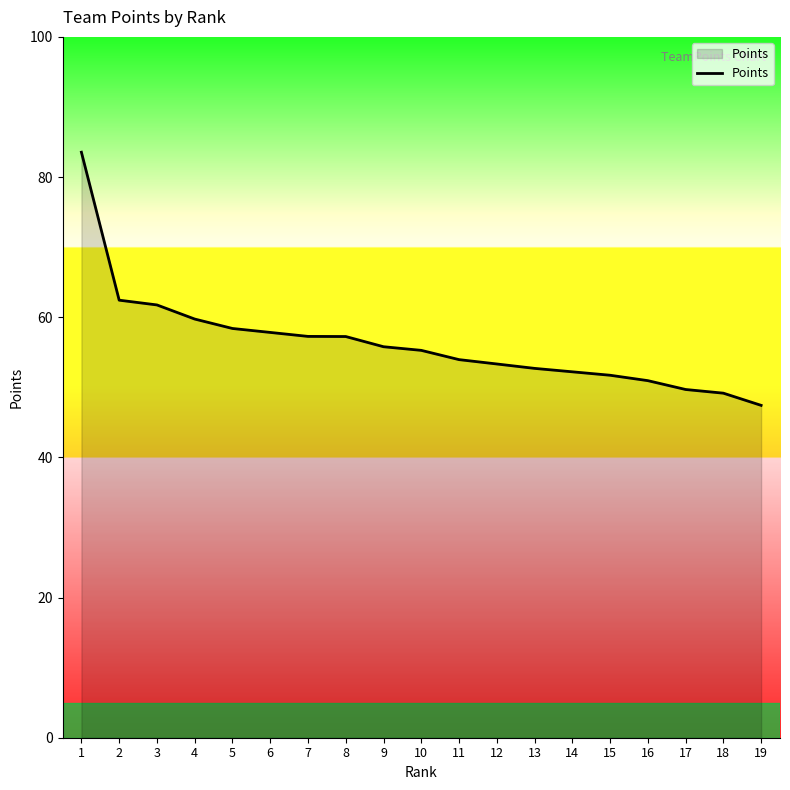

What is the difference between the maximum and minimum values?

36.1